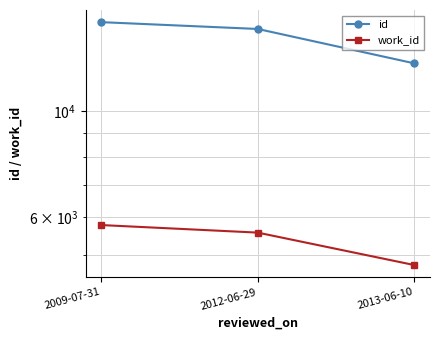

What value does the work_id series have at 2009-07-31?

5766.5